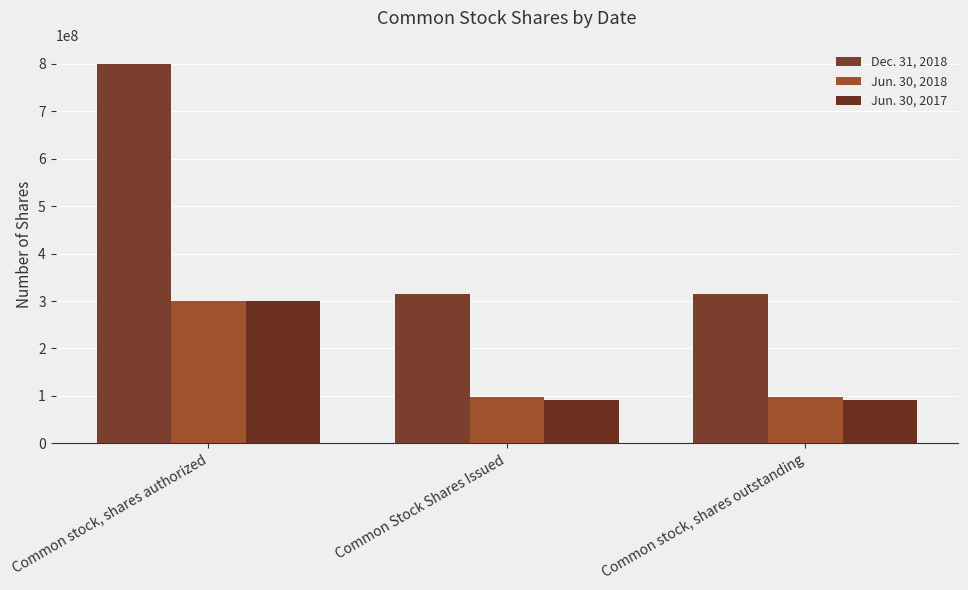

What is the highest value of the Jun. 30, 2018 series?

300000000